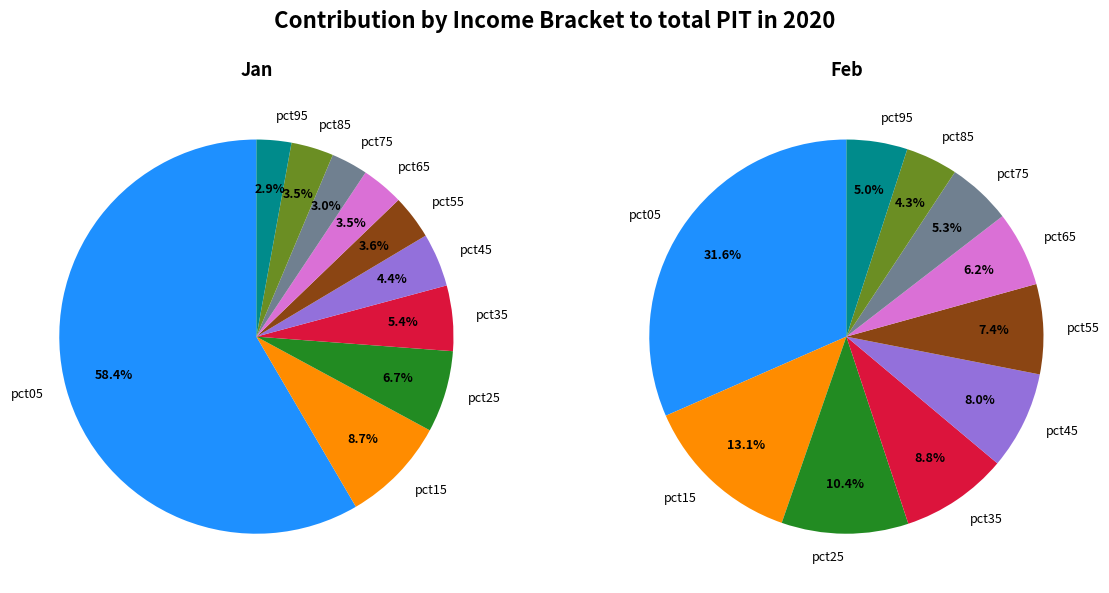

Which slice represents more than half of the pie?

pct05